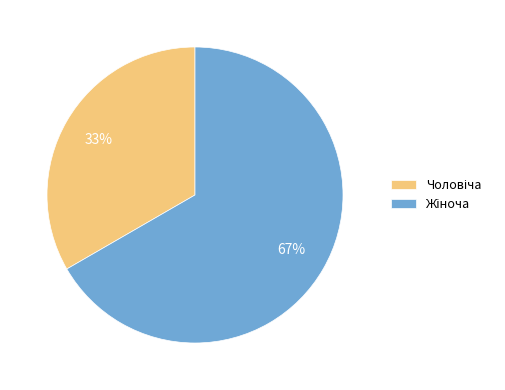

Is there any slice that represents more than half of the pie?

Yes